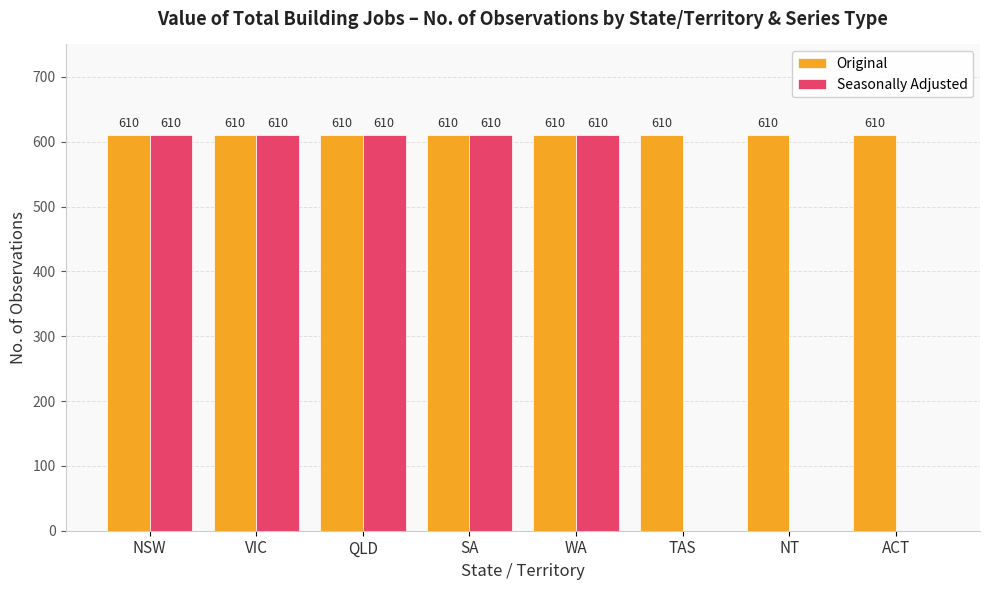

What is the maximum value for Seasonally Adjusted?

610